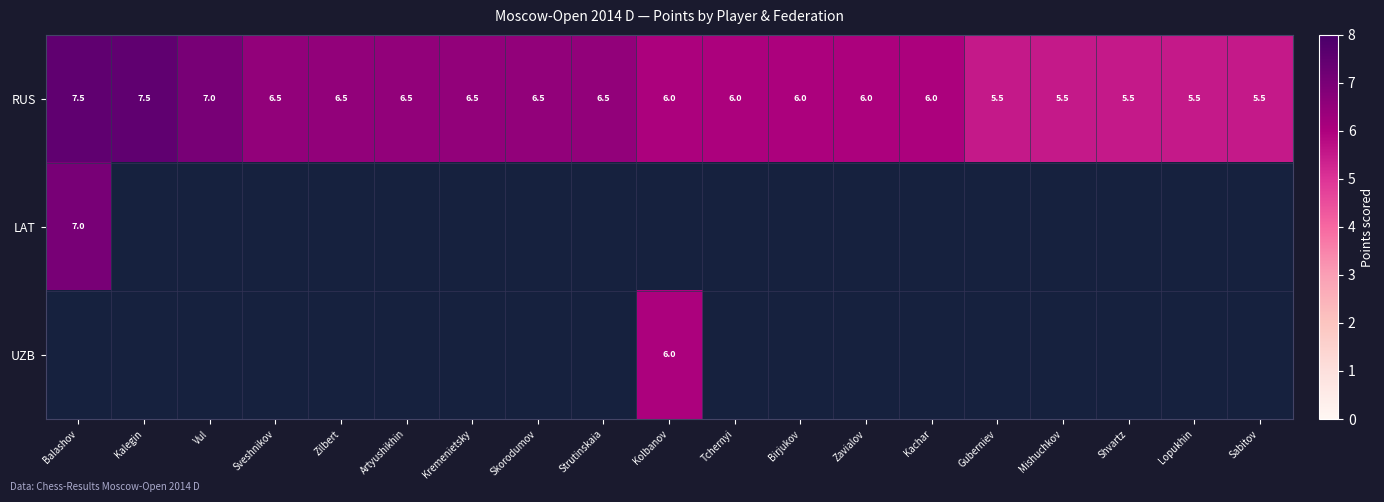

At which label does RUS first exceed 6?

Balashov